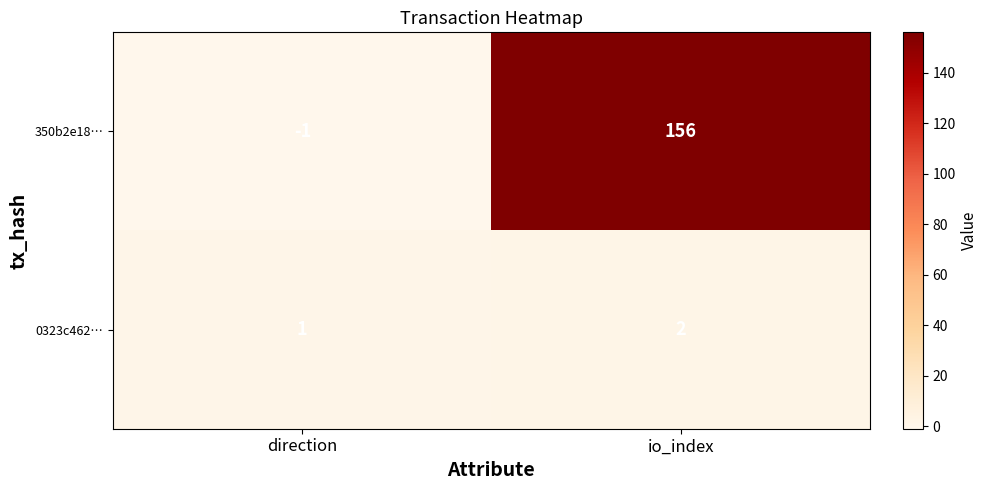

Which label corresponds to the largest value in the chart?

io_index